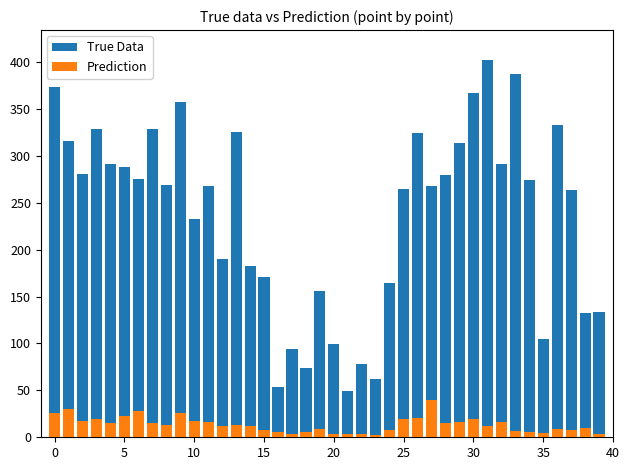

The Prediction series shows 4 at 19. True or false?

False